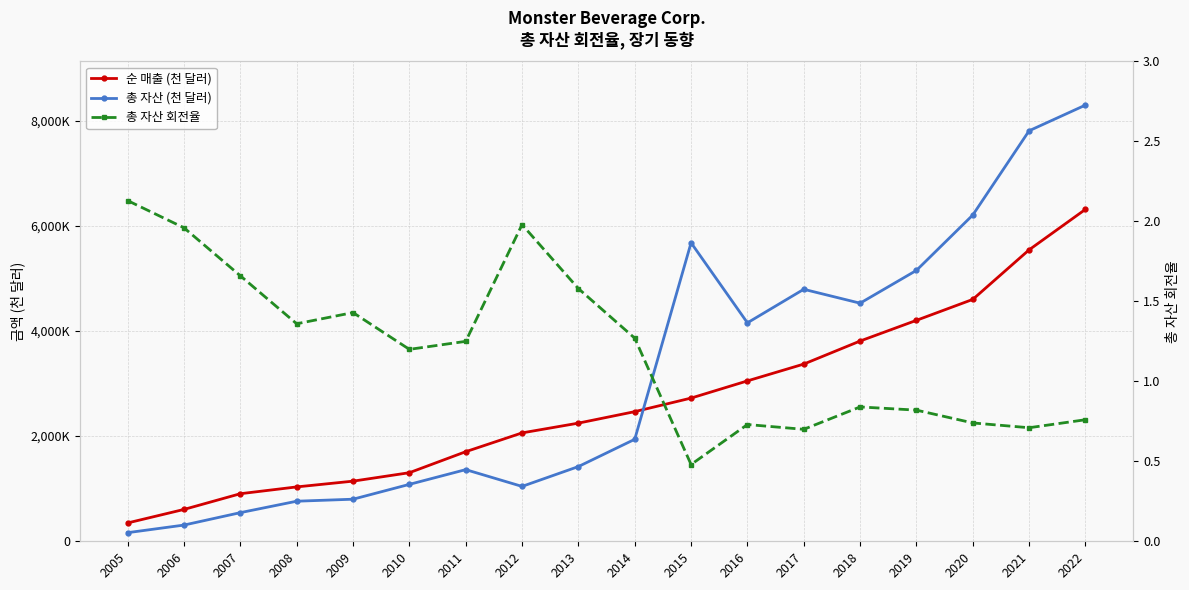

What is the value of the 총 자산 (천 달러) point at the 11th from the left?

5675189.0